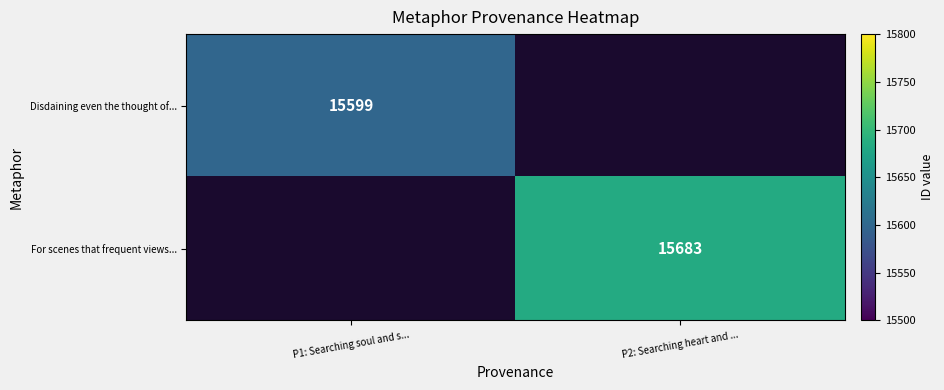

How many series are shown in this chart?

2